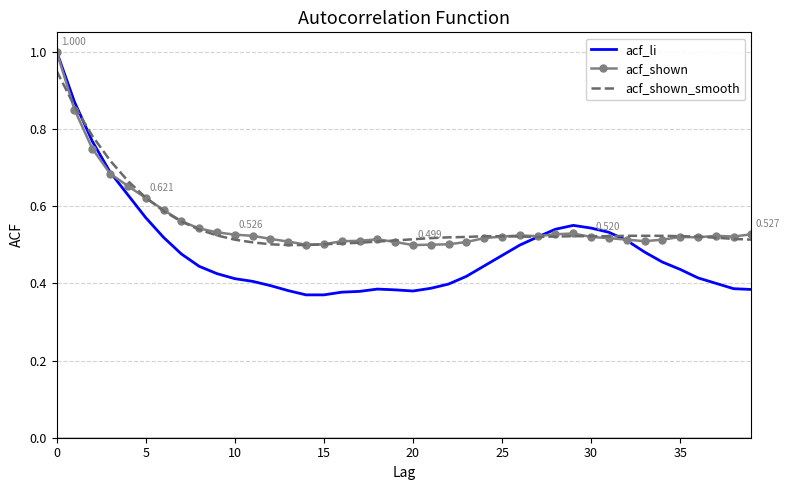

Which series has the widest spread of values?

acf_li